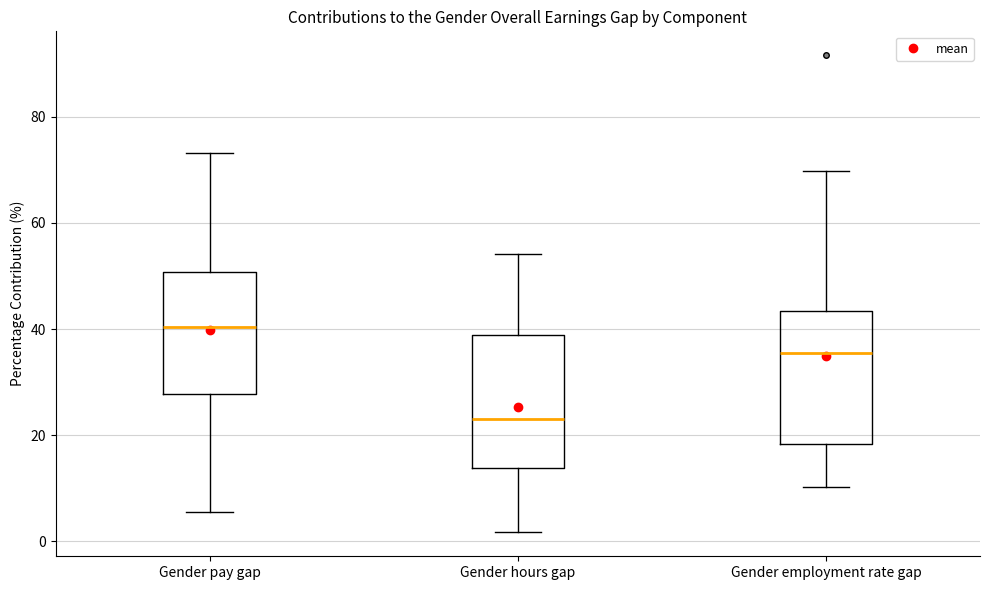

Where is the upper edge of the box for Gender employment rate gap on the y-axis? The values are not printed on the chart, so give them approximately, as read against the axis.

44